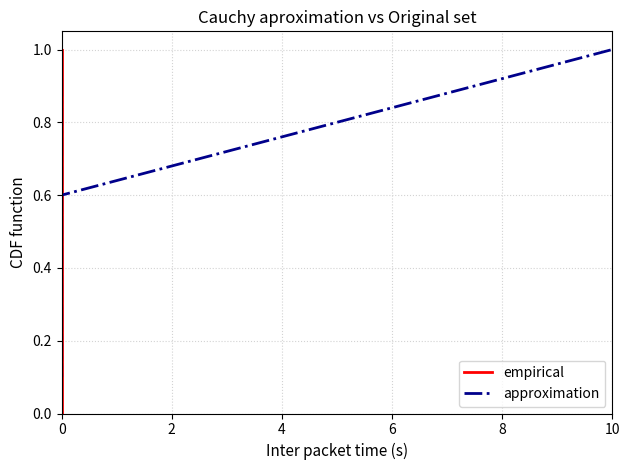

Rank the series by their average value, from highest to lowest.

approximation, empirical